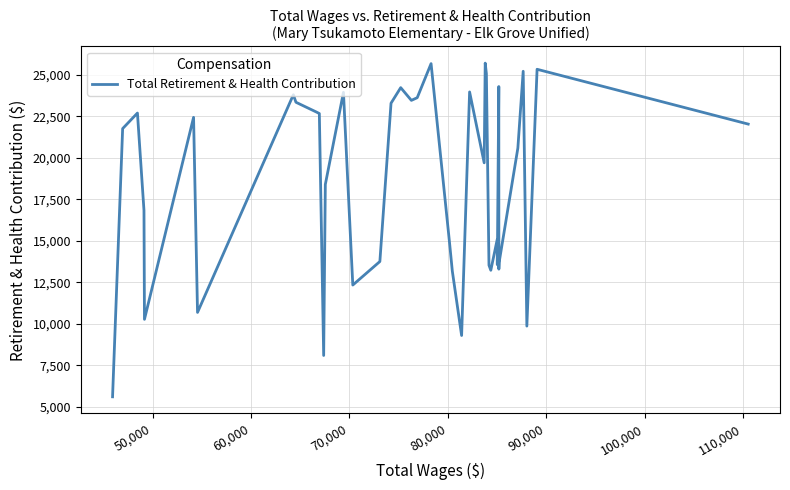

What is the smallest value displayed?

5615